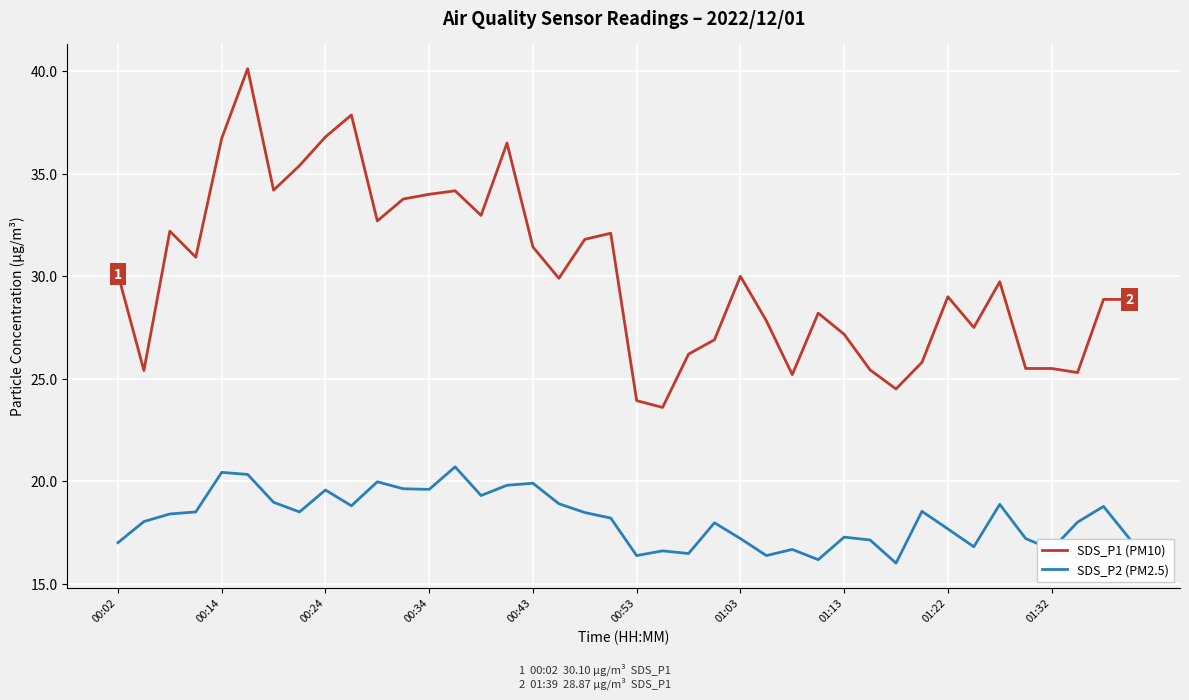

What is the minimum value for SDS_P2 (PM2.5)?

16.0